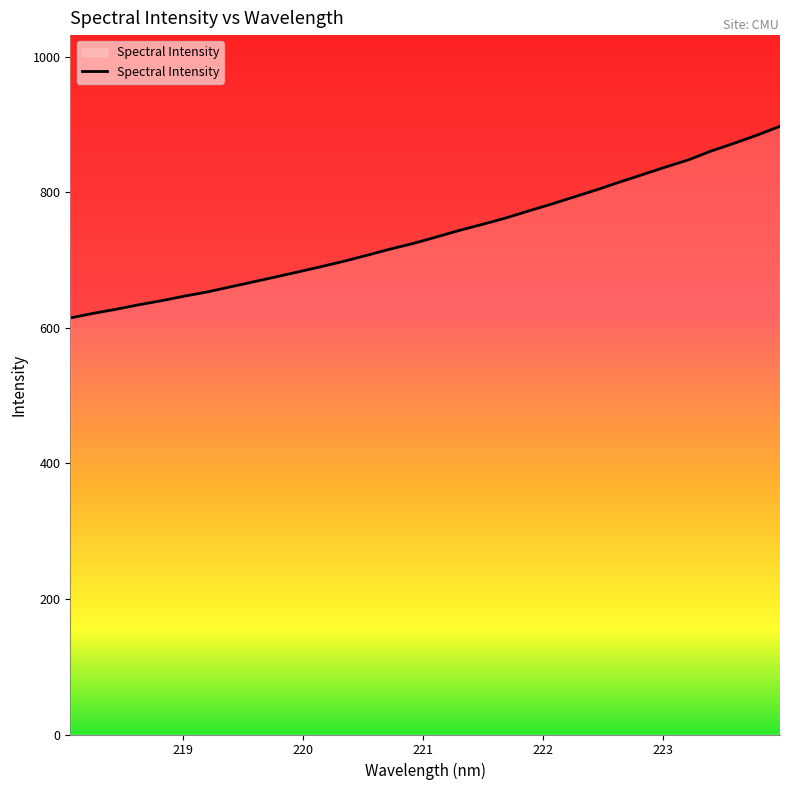

What is the greatest value displayed?

897.4